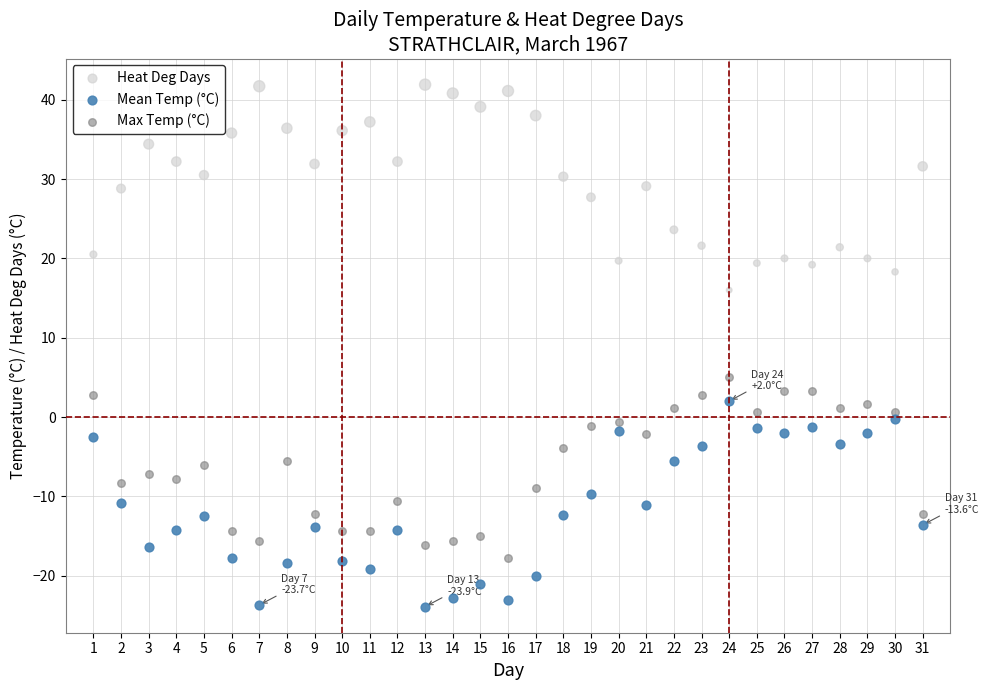

What are all the series names shown in the legend?

Heat Deg Days, Mean Temp (°C), Max Temp (°C)